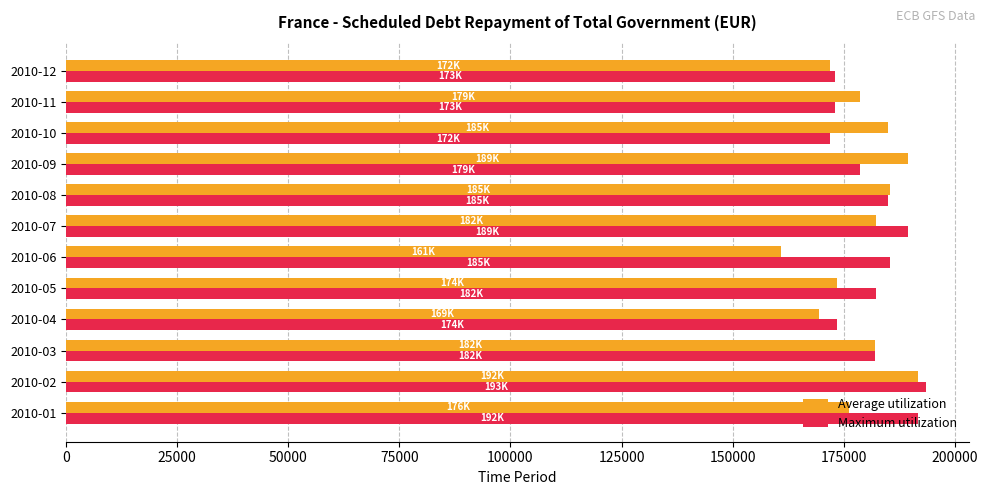

What are all the series names shown in the legend?

Average utilization, Maximum utilization